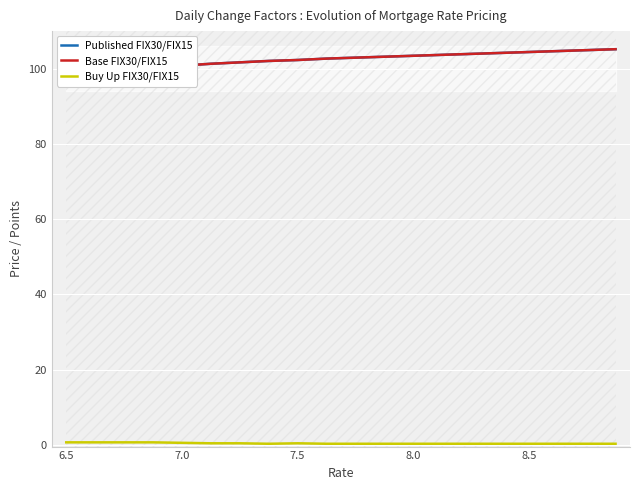

The Buy Up FIX30/FIX15 series shows 0.2 at 8.0. True or false?

True